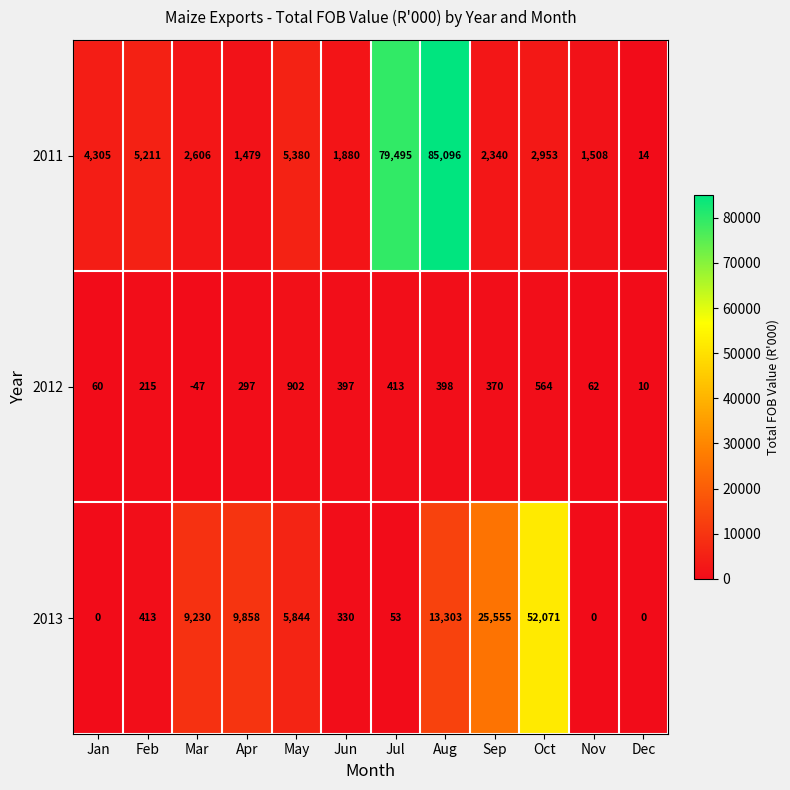

What is the sum of the 2011 values at Sep and Apr?

3819